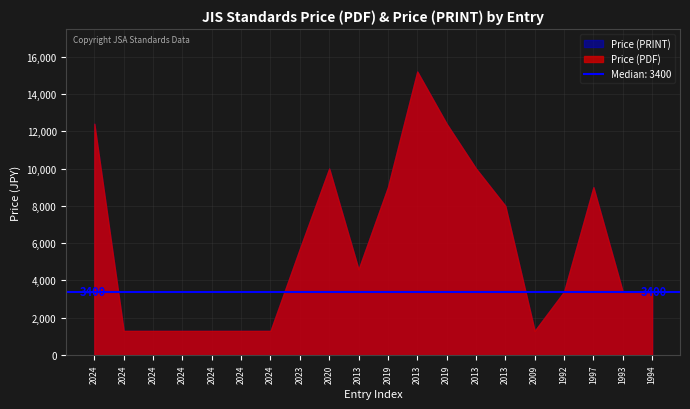

Is the value of Price (PDF) at 1997 greater than the value of Price (PRINT) at 2013?

Yes